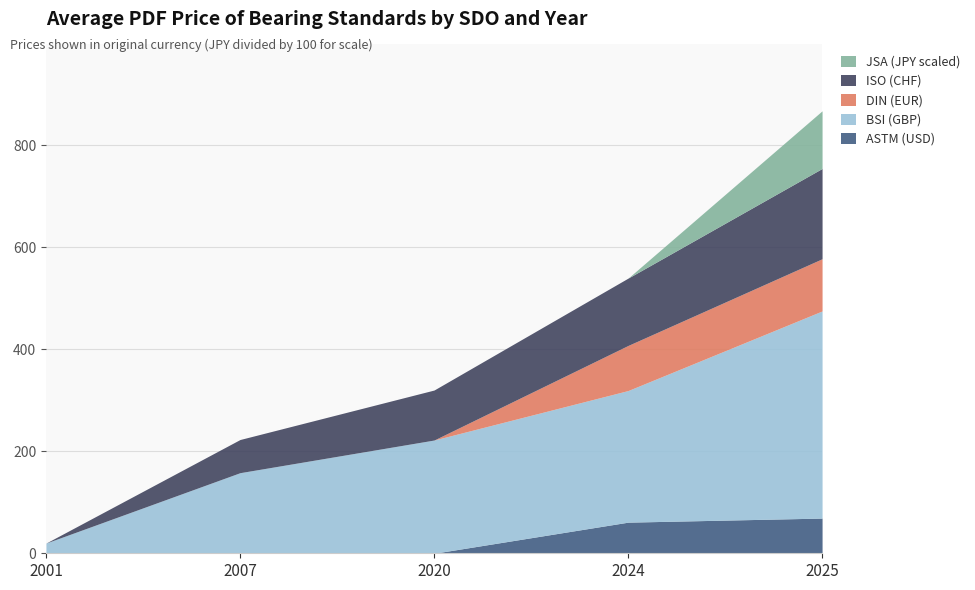

Reading right to left, what are all the values shown in this chart?

ASTM (USD): 69.0	61.0	0.0	0.0	0.0
BSI (GBP): 406.0	258.0	222.0	158.0	20.0
DIN (EUR): 102.3	88.4	0.0	0.0	0.0
ISO (CHF): 177.0	132.0	98.0	65.0	0.0
JSA (JPY scaled): 113.0	0.0	0.0	0.0	0.0